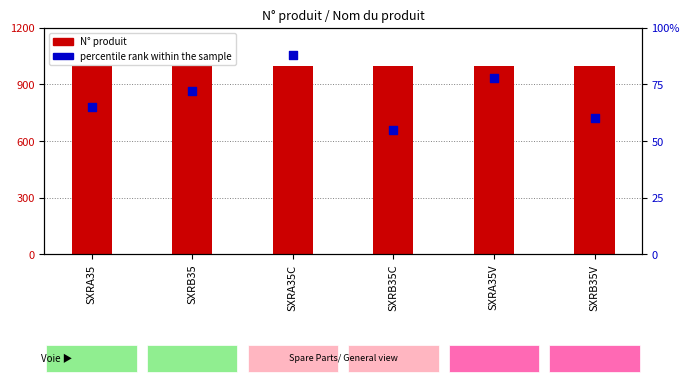

Is the value of percentile rank within the sample at SXRA35C greater than the value of N° produit at SXRB35C?

No